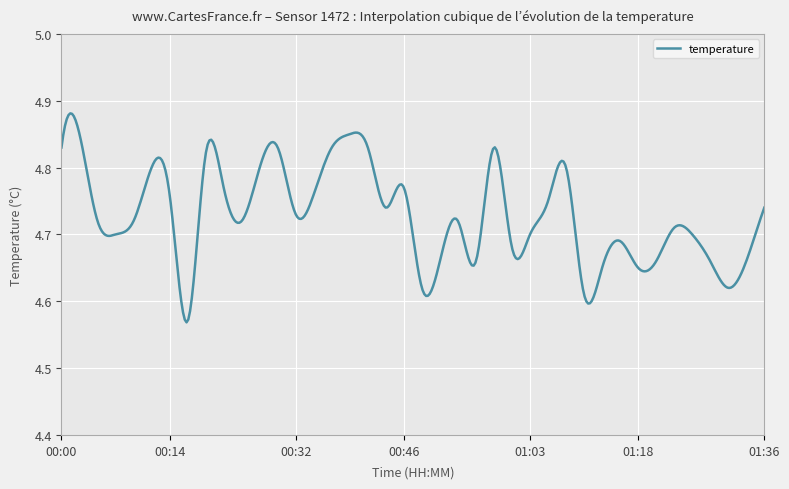

What is the difference between the maximum and minimum values?

0.3